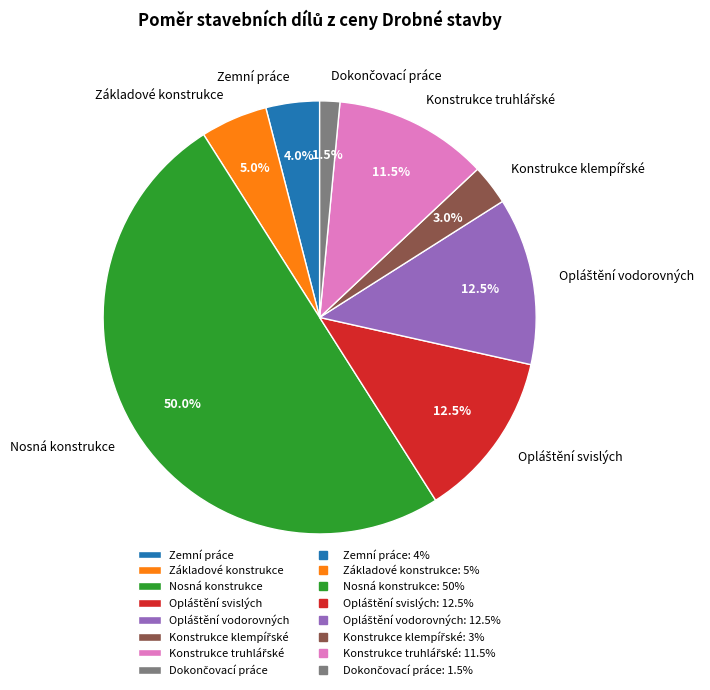

What portion of the pie excludes Nosná konstrukce?

50.0%